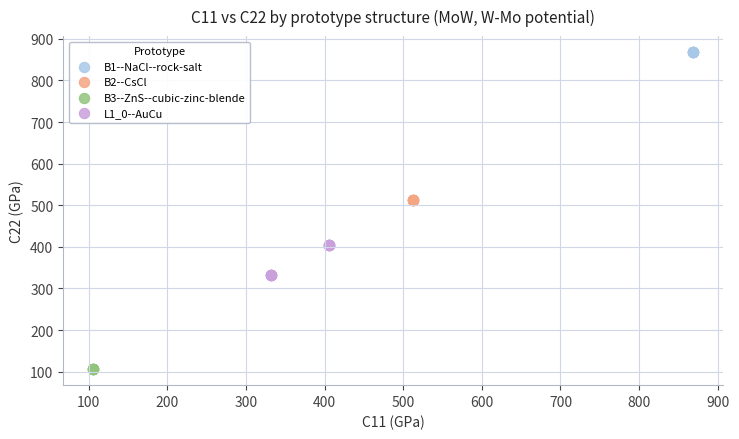

Which series reaches the minimum Y coordinate?

B3--ZnS--cubic-zinc-blende